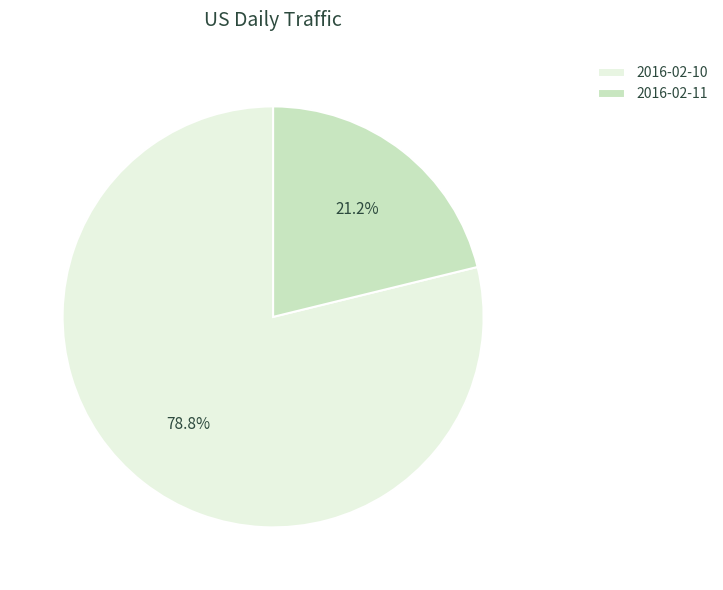

Count the number of slices in the pie.

2